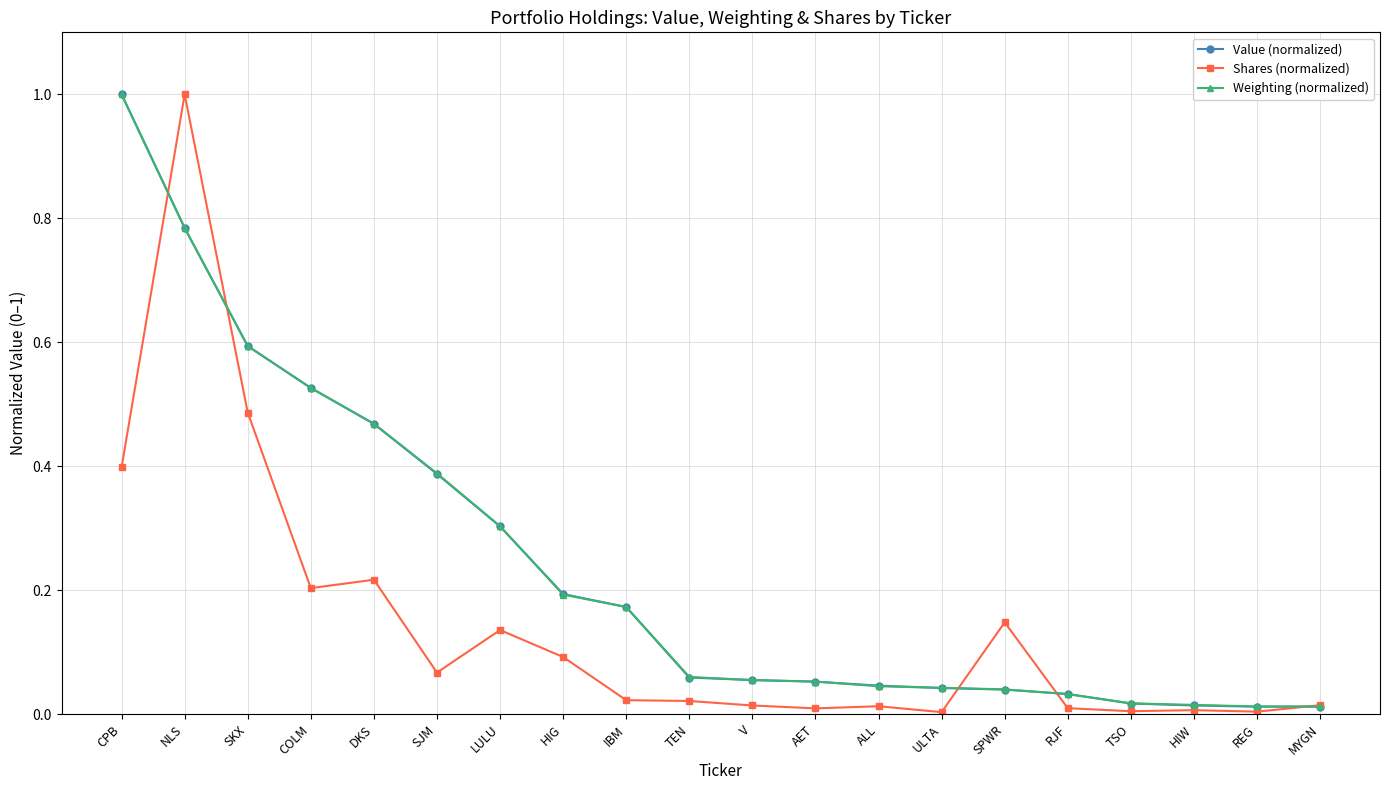

Does the chart have visible grid lines?

Yes